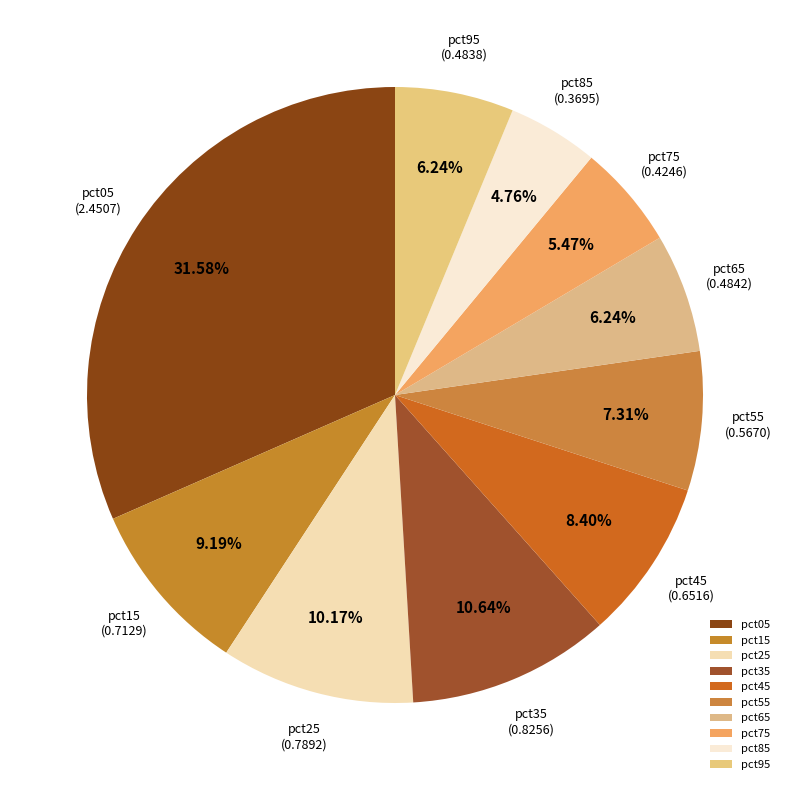

Is there any slice that represents more than half of the pie?

No